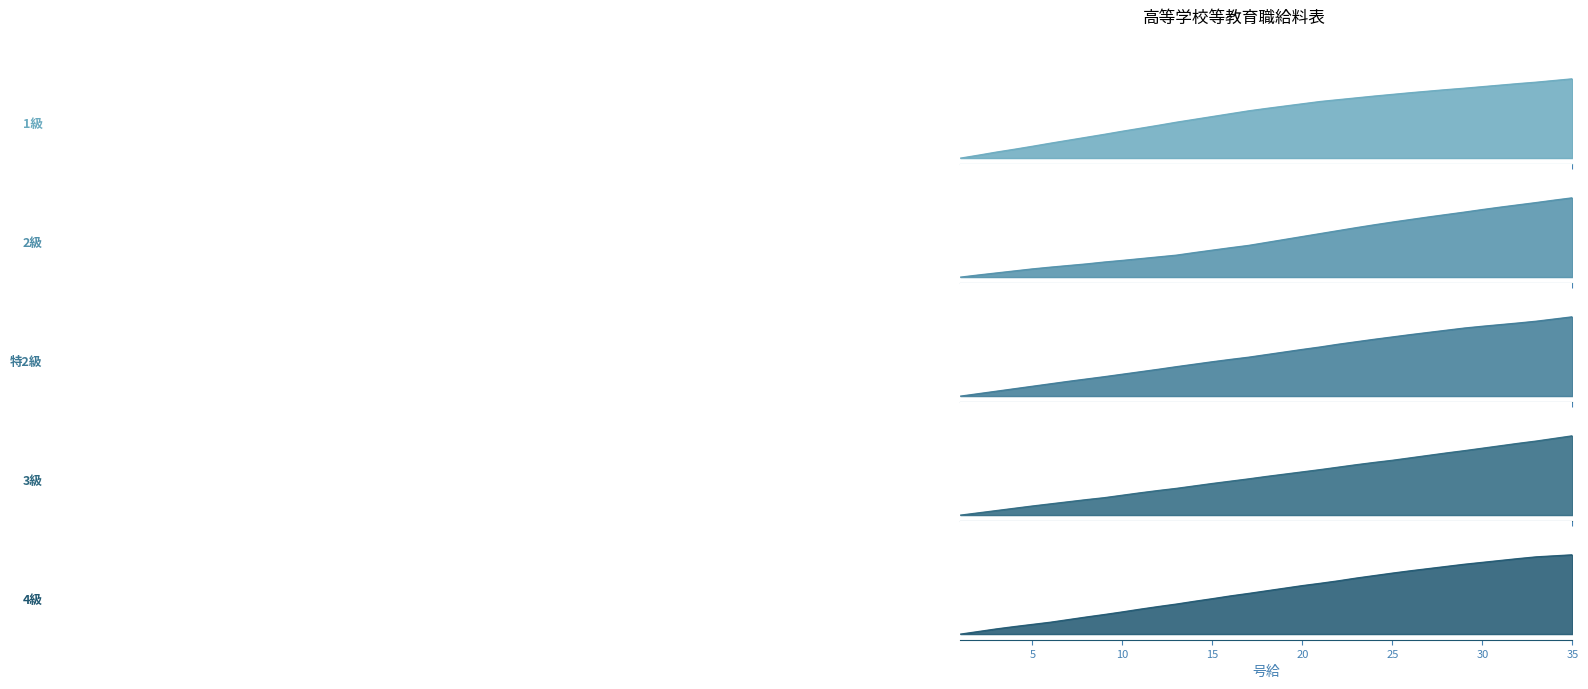

Is the value of 2級 at 26 greater than the value of 特2級 at 31?

No